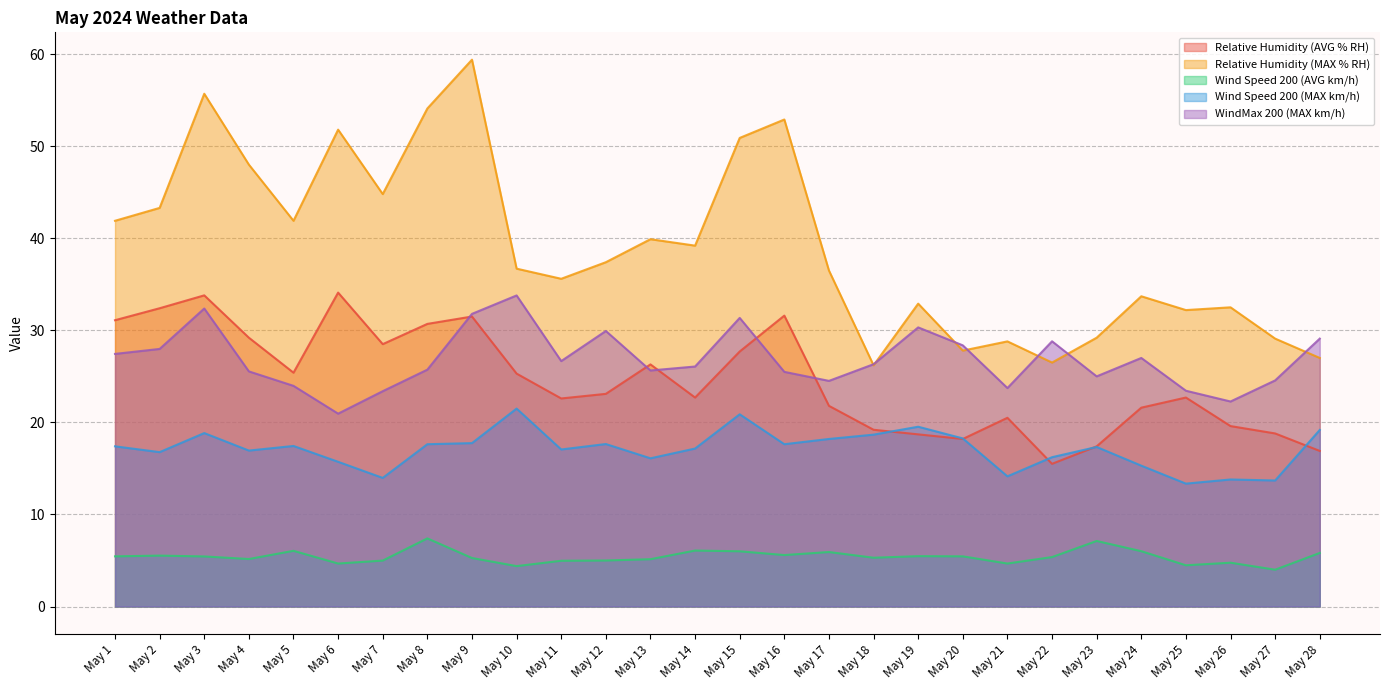

Which category has the highest value in the Relative Humidity (AVG % RH) series?

May 6